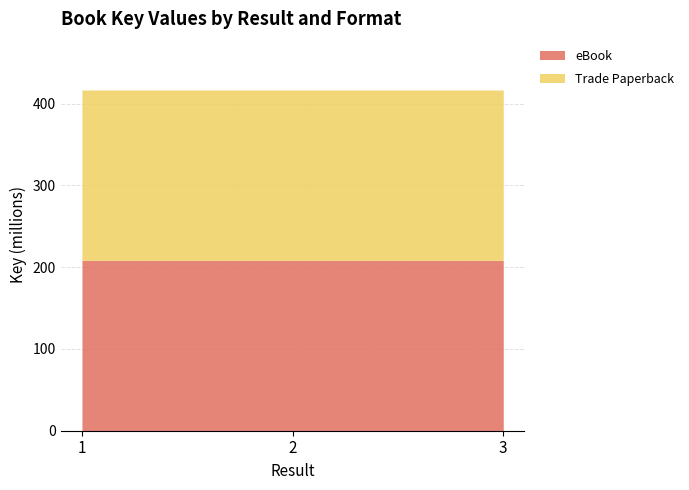

At which category is the sum across all series the highest?

3